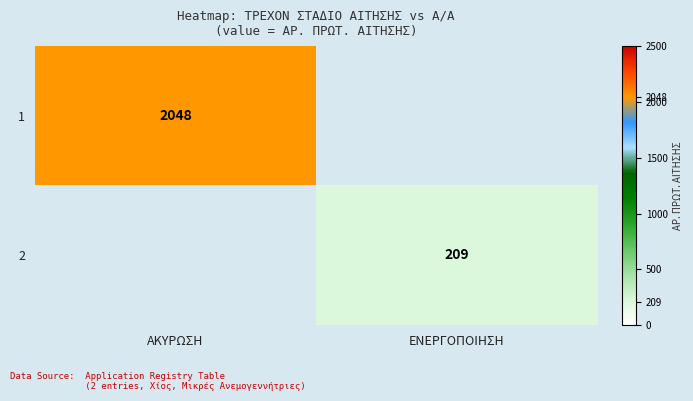

Is it true that 2 equals 359 at ΕΝΕΡΓΟΠΟΙΗΣΗ?

False